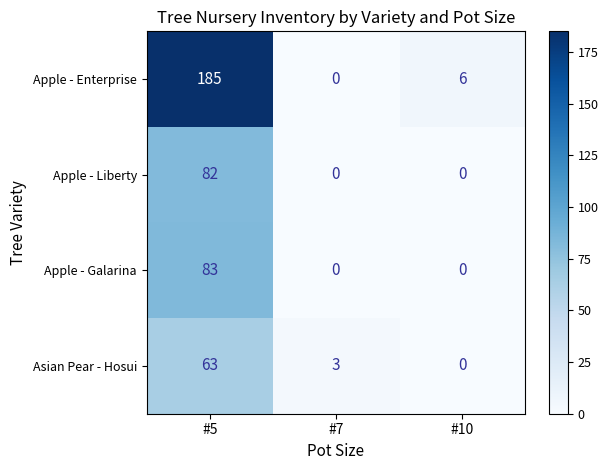

How many Apple - Galarina values are between 0 and 83?

3